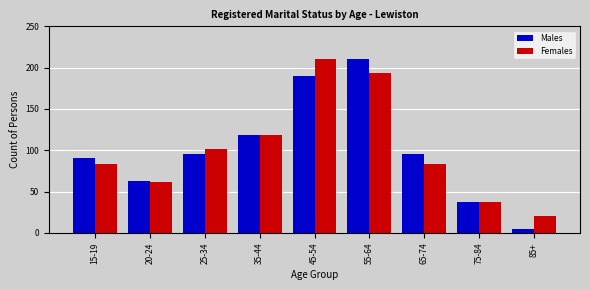

The value of Females at 20-24 is 109. True or false?

False